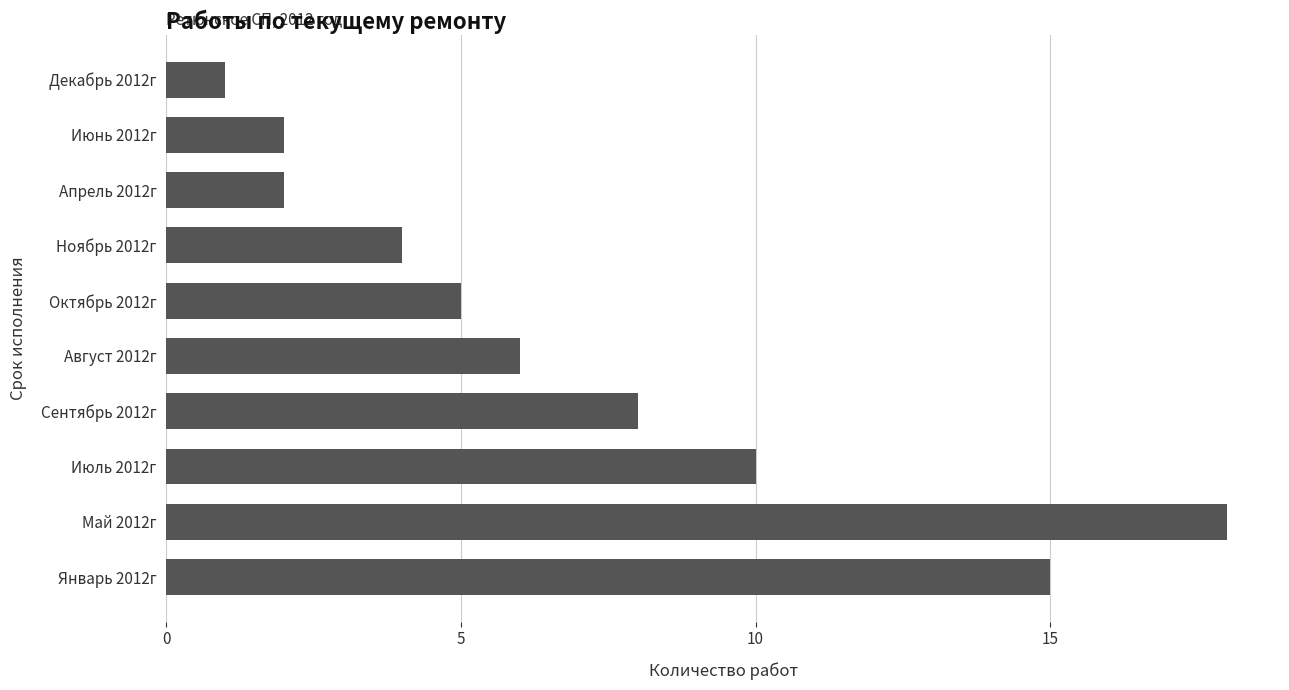

Which has a higher value, Апрель 2012г or Октябрь 2012г?

Октябрь 2012г